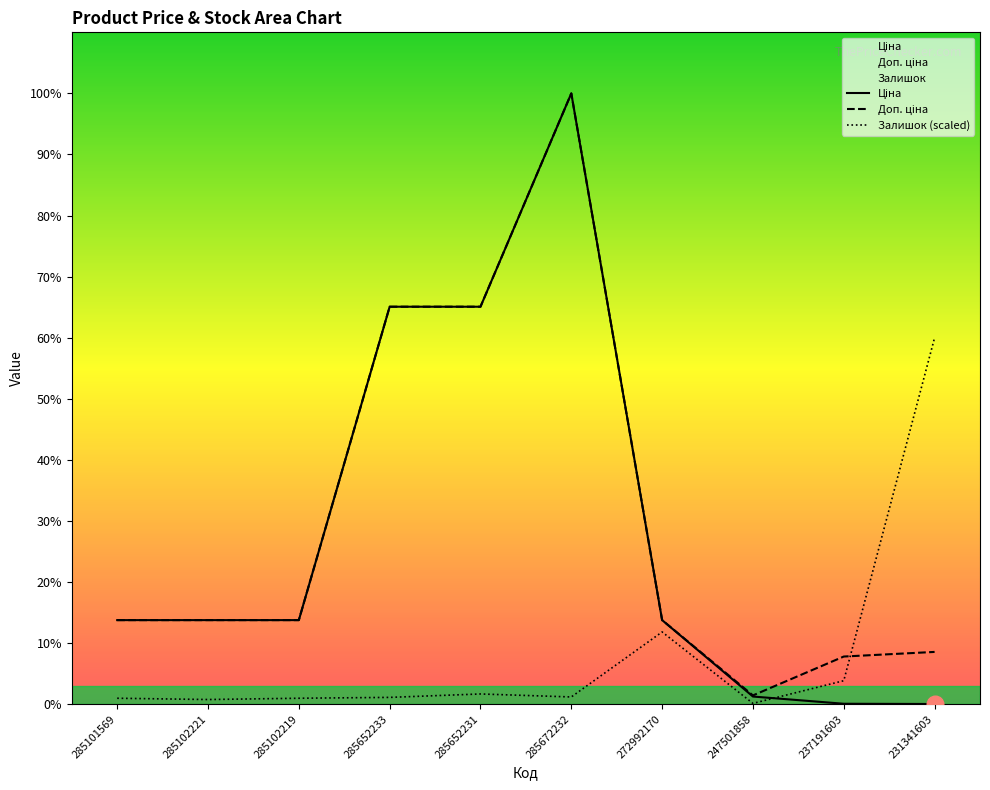

Which series has the widest spread of values?

Ціна